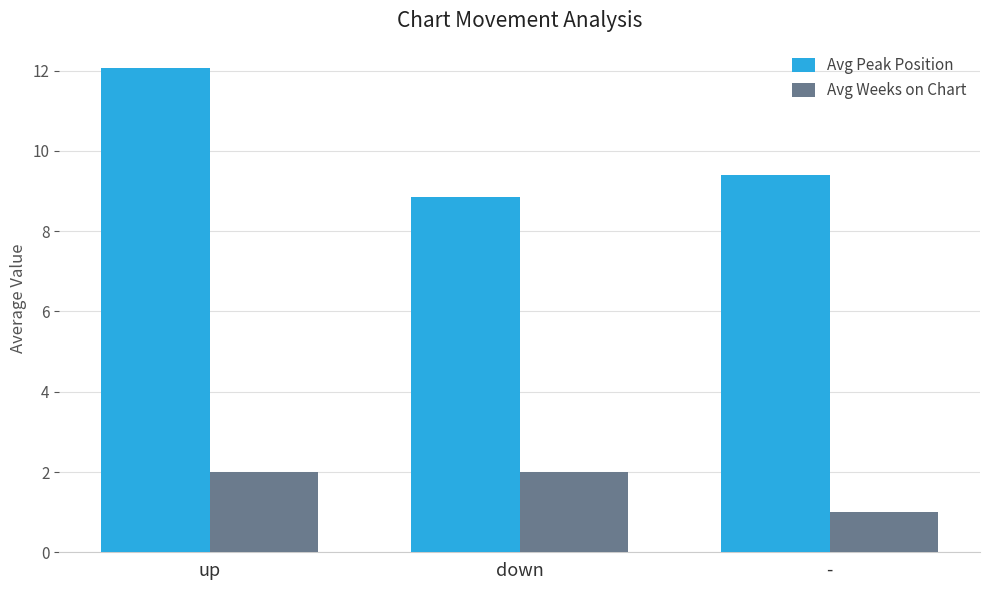

How many groups of bars are there?

3